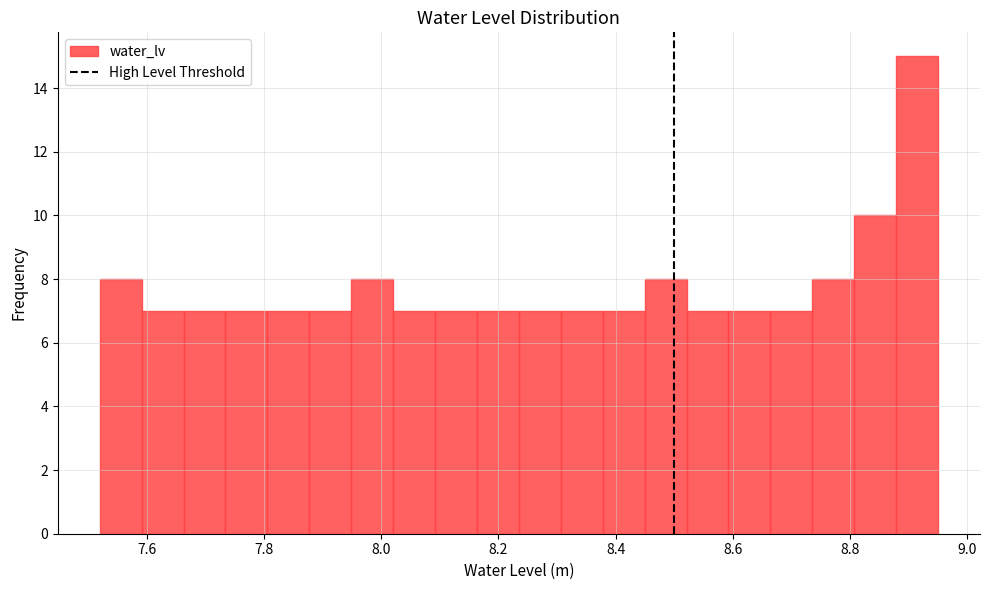

Around what value on the x-axis is the tallest bar? Give the approximate position of its centre, as read against the axis.

8.92